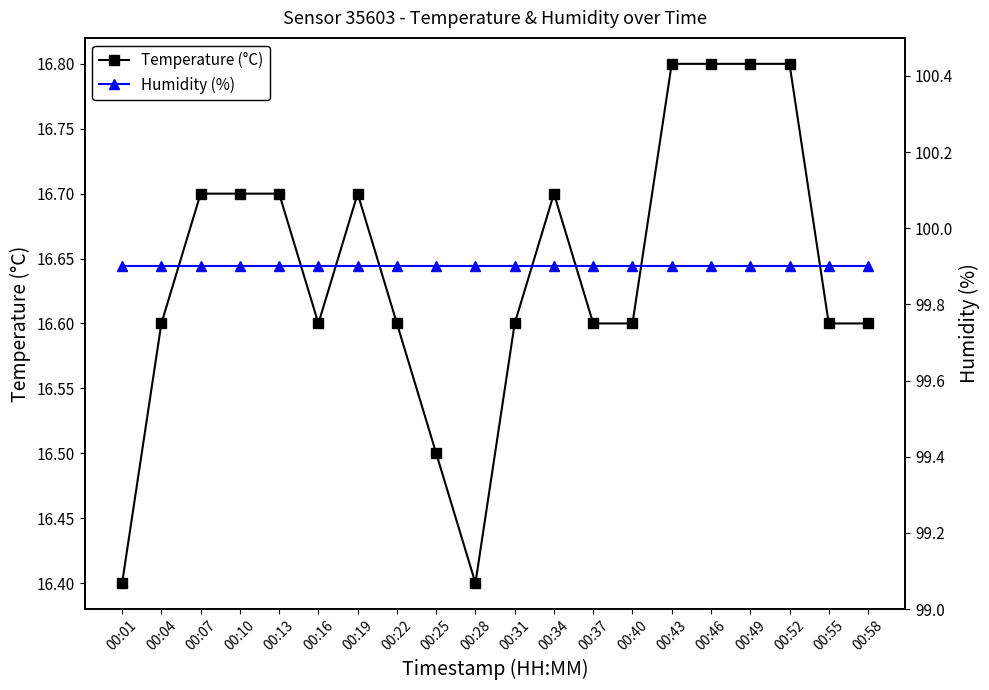

Does the chart display data point markers on the line(s)?

Yes